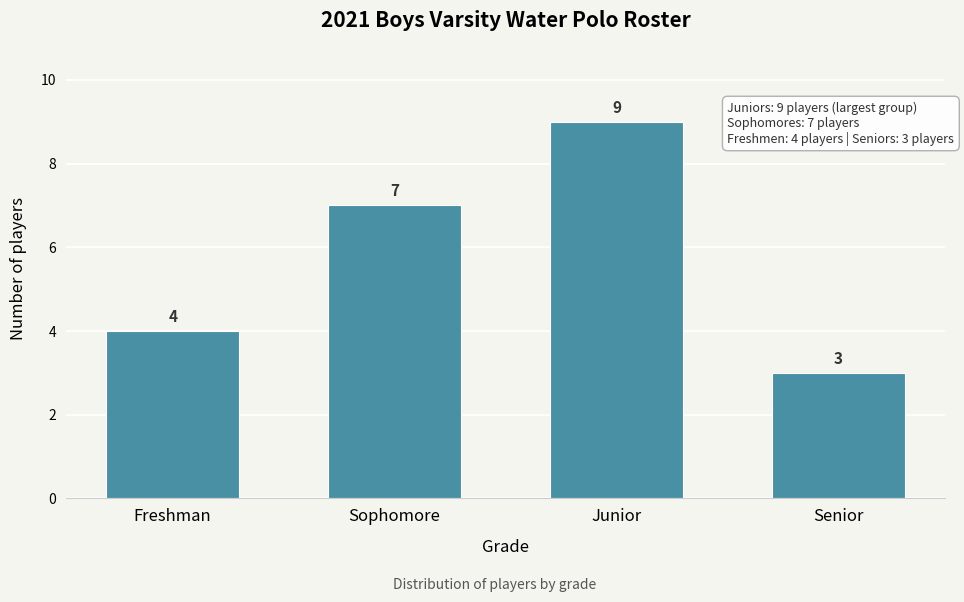

Reading left to right, list all the values displayed in this chart.

4	7	9	3